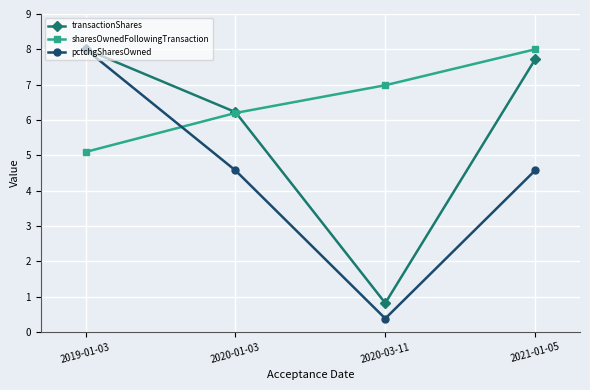

What is the total value across all series at 2020-01-03?

17.0